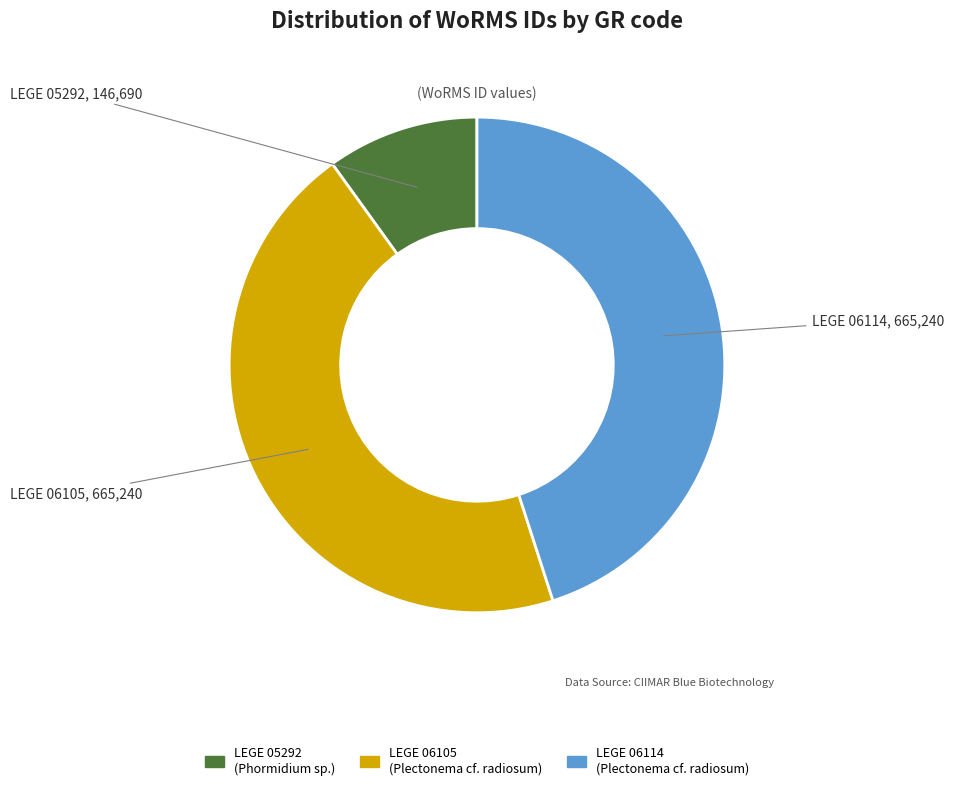

Which slice is the smallest?

LEGE 05292